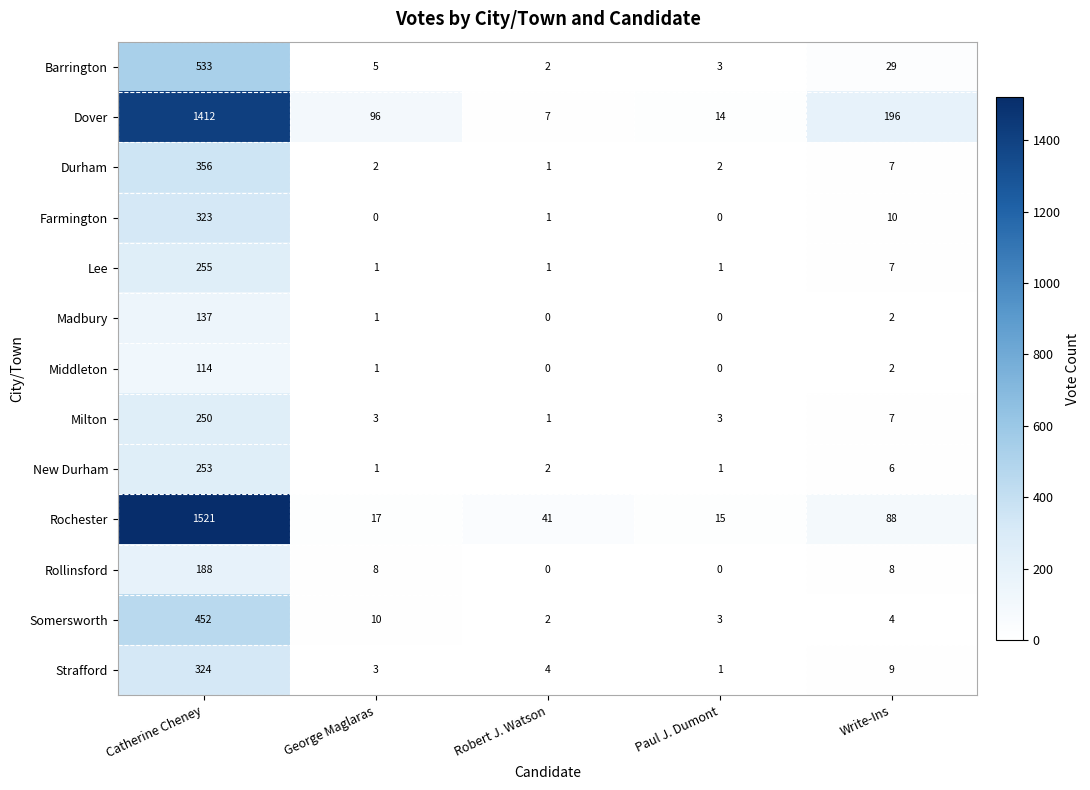

Is the value of Somersworth at Paul J. Dumont greater than the value of Rochester at Catherine Cheney?

No